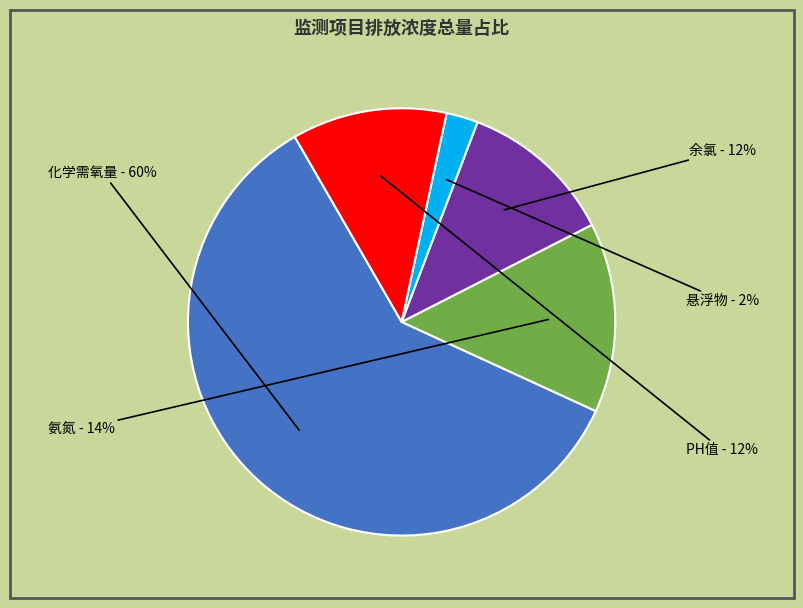

Is there any slice that represents more than half of the pie?

Yes